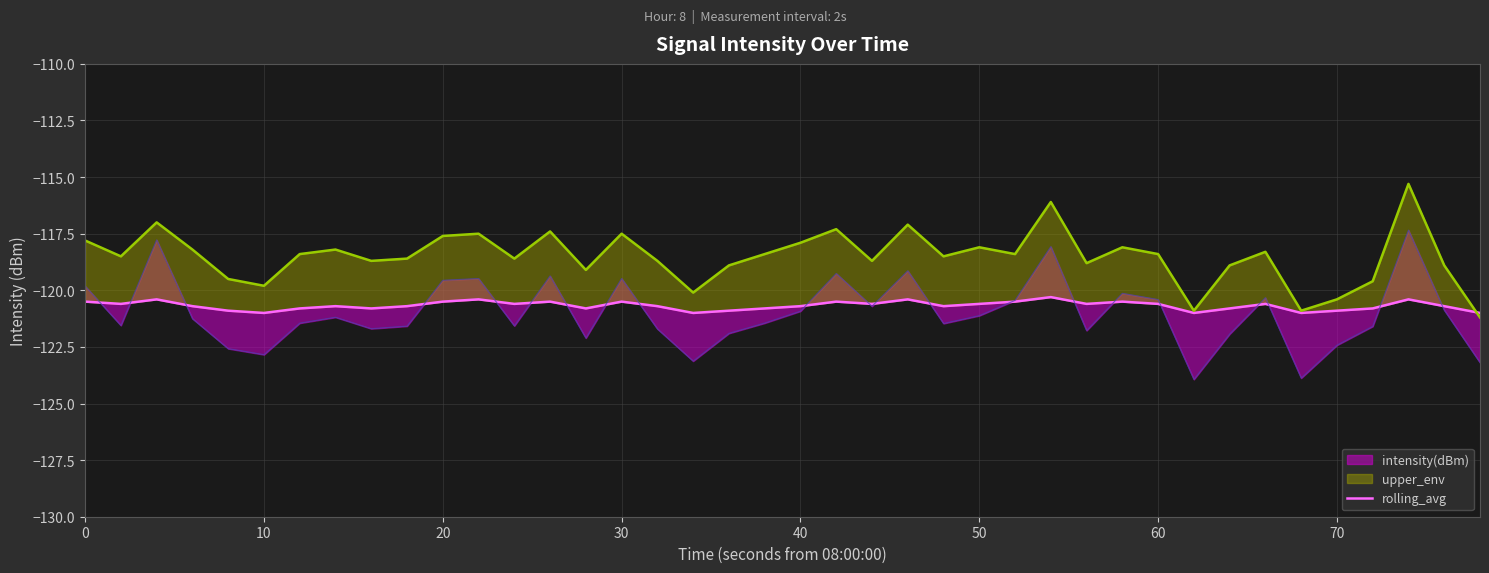

Which has a higher value, 20 or 10?

20